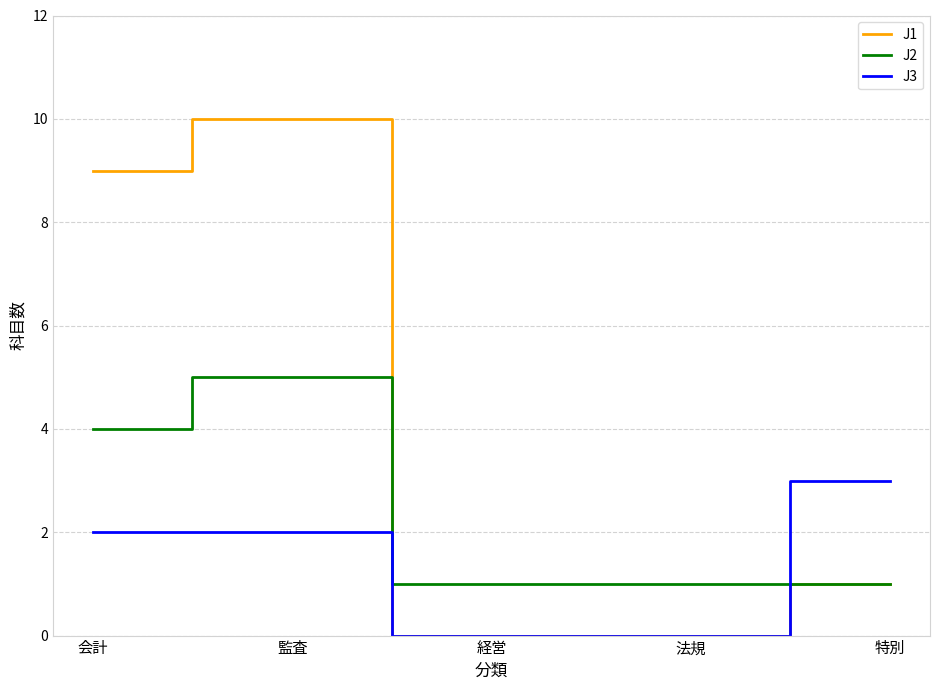

At which category does the chart reach its peak across all series?

監査